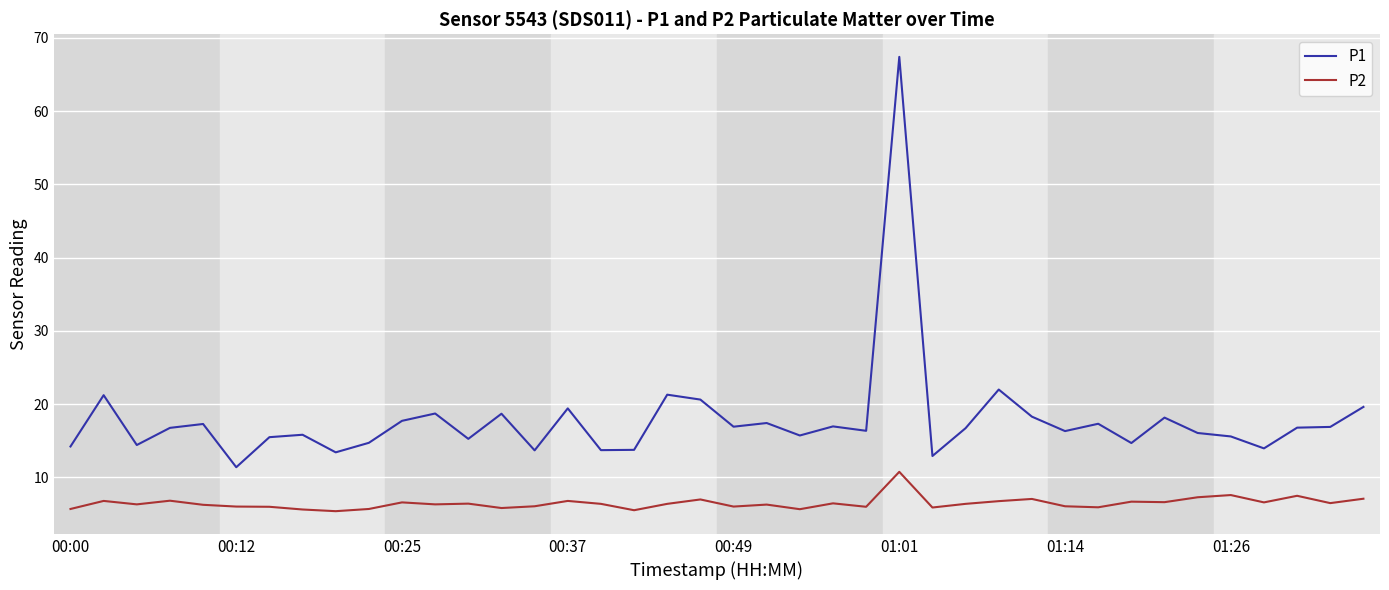

What is the sum of all P1 values?

714.1